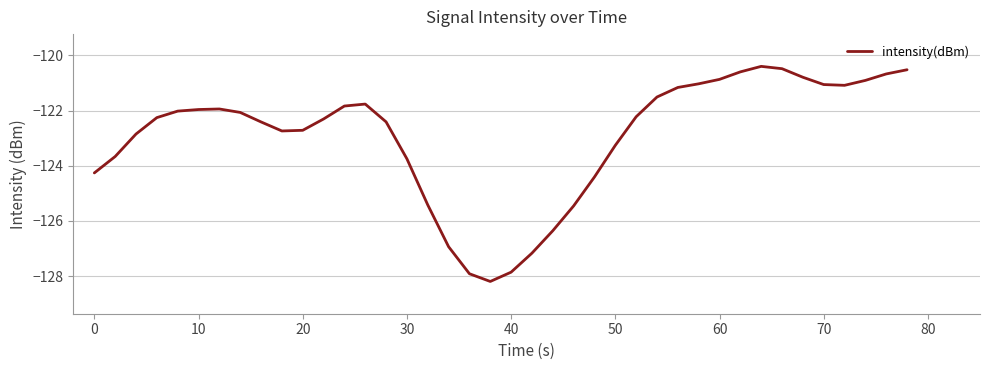

What is the difference between the maximum and minimum values?

7.8